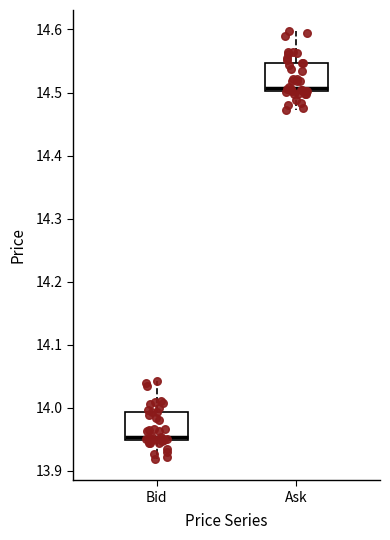

Which box's median line is the lowest?

Bid